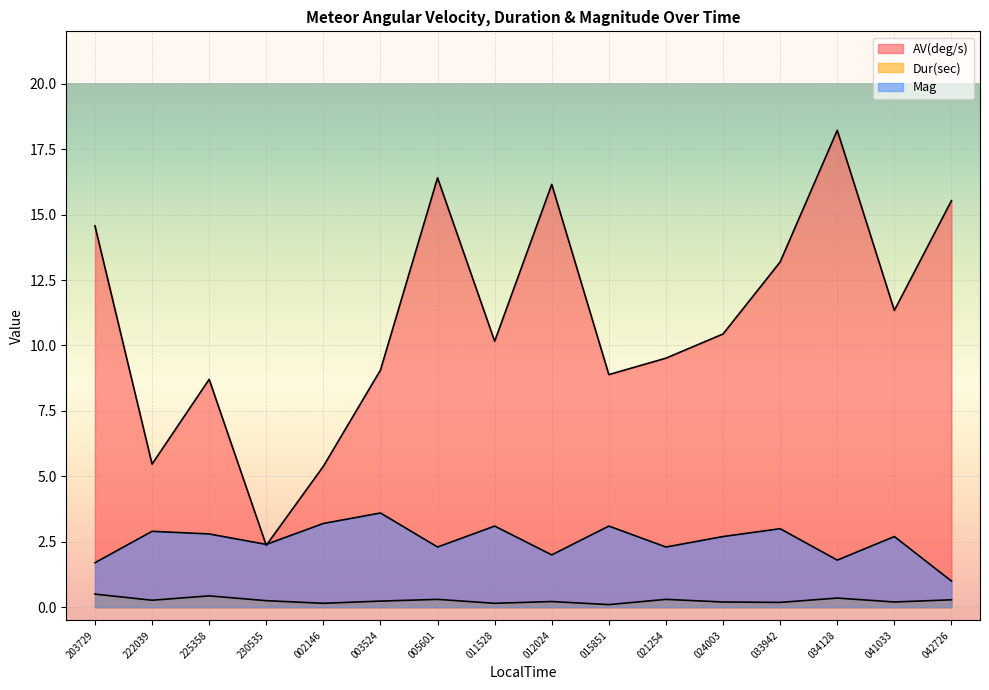

What is the value of the Dur(sec) point at the 7th from the left?

0.3